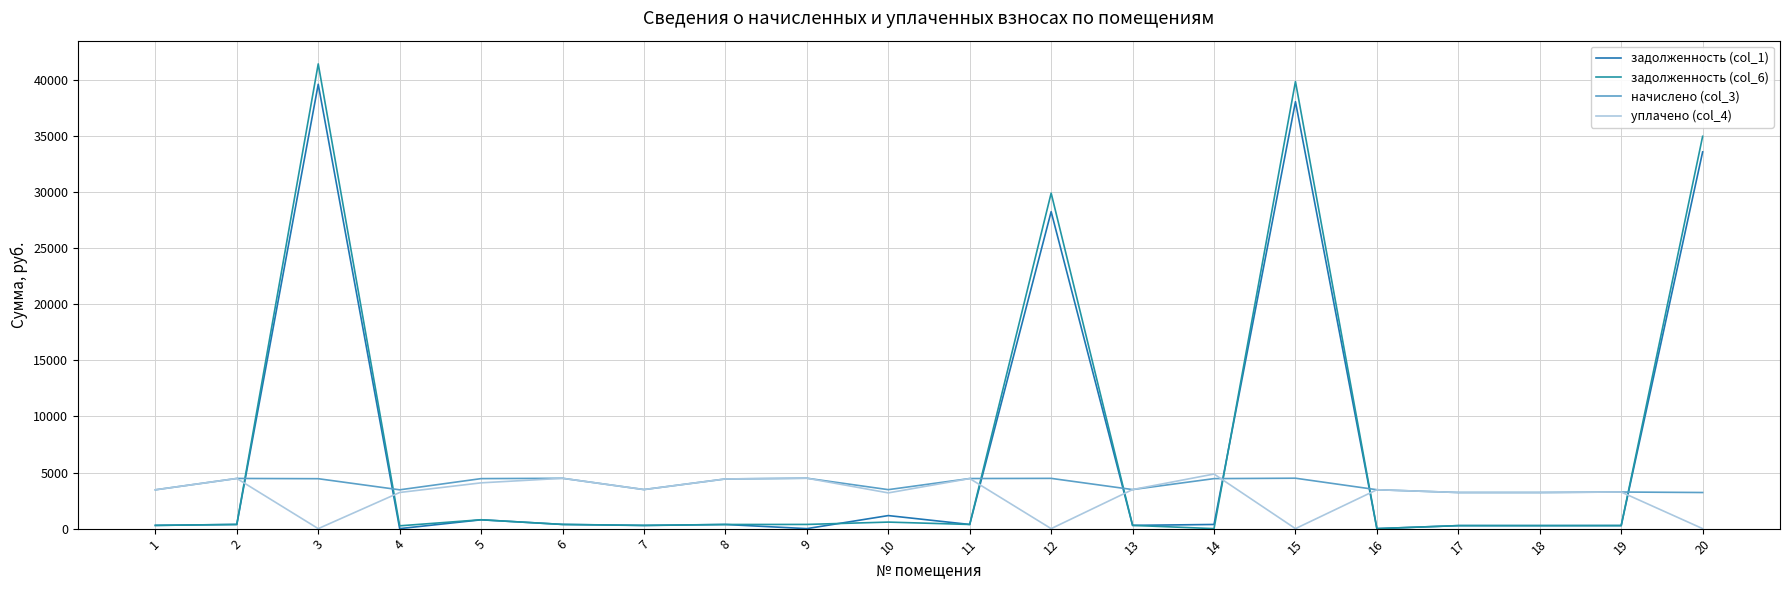

Reading left to right, transcribe all the data shown in this chart.

задолженность (col_1): 288.3	372.7	39607.7	0.0	787.0	373.9	280.3	369.1	0.0	1163.3	372.1	28253.9	290.1	371.5	38054.4	0.0	268.3	268.3	271.9	33580.8
задолженность (col_6): 288.3	372.7	41424.5	250.0	791.5	373.9	290.1	369.1	374.5	582.3	372.1	29906.2	290.1	0.0	39851.9	0.0	269.6	268.3	271.9	34967.5
начислено (col_3): 3460.0	4472.4	4450.6	3460.0	4457.8	4486.9	3481.8	4428.7	4494.2	3474.5	4465.1	4479.7	3481.8	4457.8	4494.2	3467.2	3219.5	3219.5	3263.3	3219.5
уплачено (col_4): 3460.0	4472.4	0.0	3222.0	4081.0	4486.9	3481.8	4428.7	4494.2	3184.9	4465.1	0.0	3481.8	4866.3	0.0	3467.2	3219.5	3219.9	3263.3	0.0